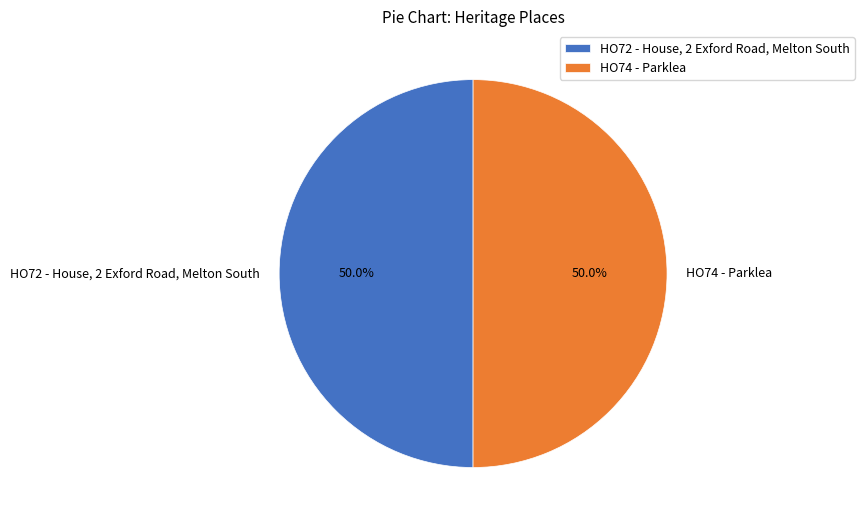

Approximately how many times larger is the value at HO74 - Parklea compared to HO72 - House, 2 Exford Road, Melton South?

1.0